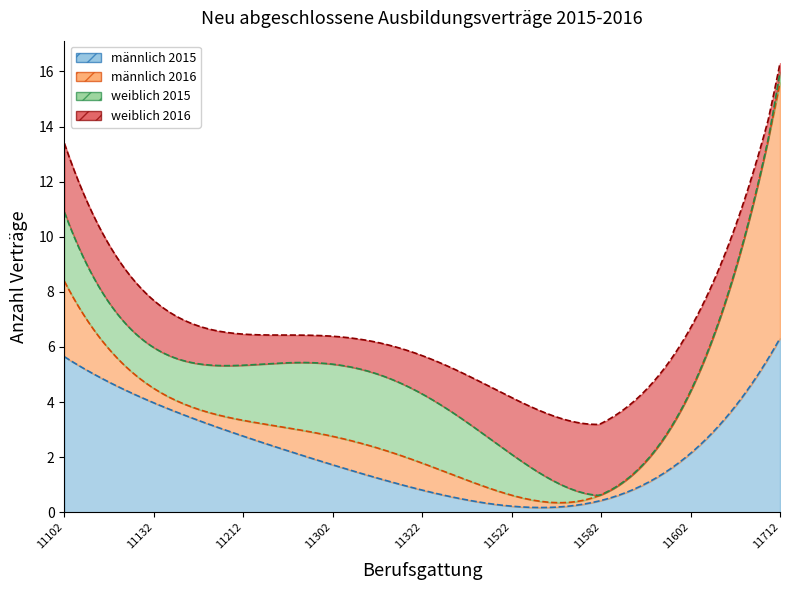

Does the chart display data point markers on the line(s)?

No